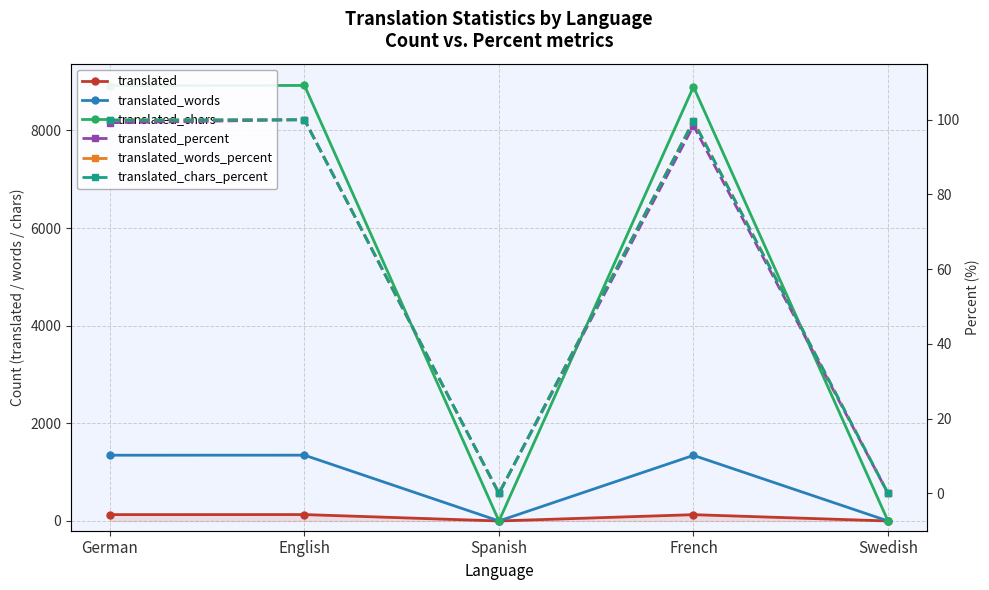

The translated_words series shows -668.6 at Spanish. True or false?

False